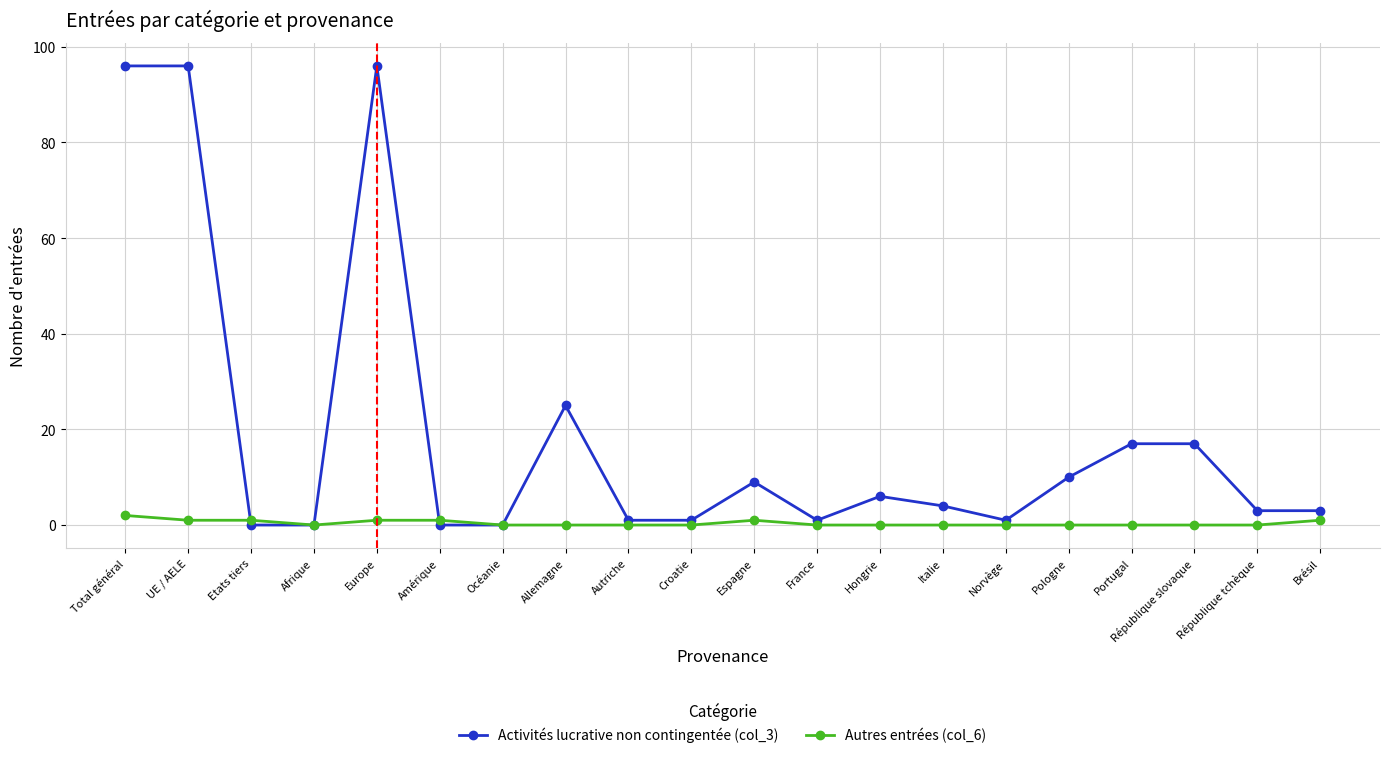

Rank the series by their maximum value, from lowest to highest.

Autres entrées (col_6), Activités lucrative non contingentée (col_3)